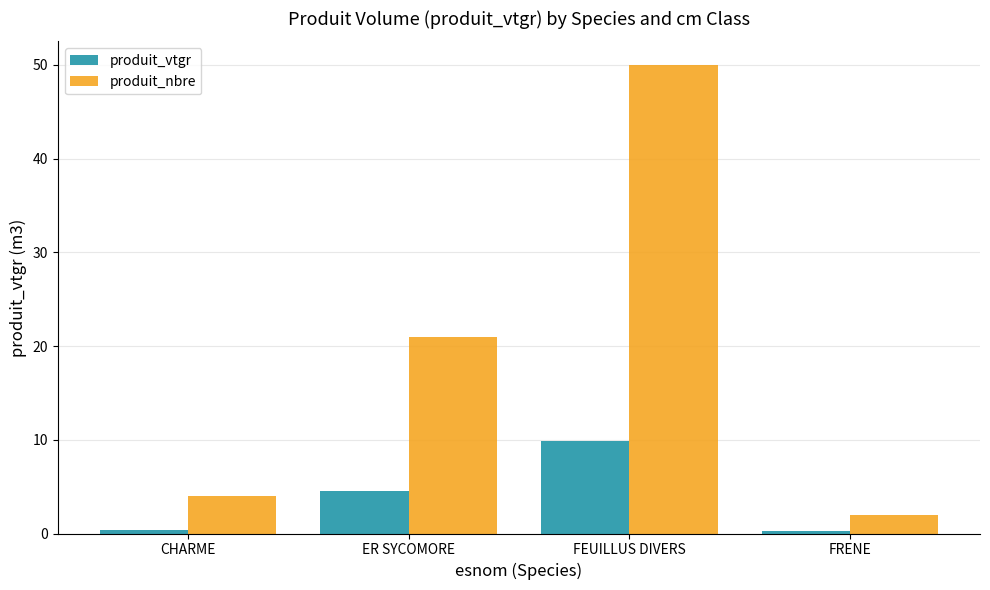

What are all the series names shown in the legend?

produit_vtgr, produit_nbre